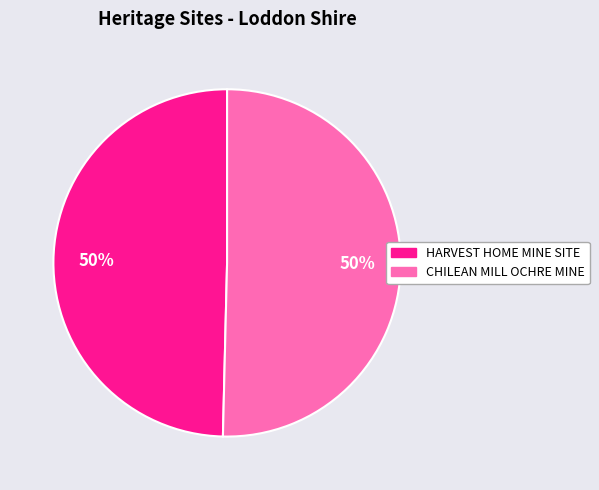

To the nearest percent, what percentage of the pie is CHILEAN MILL OCHRE MINE?

50%